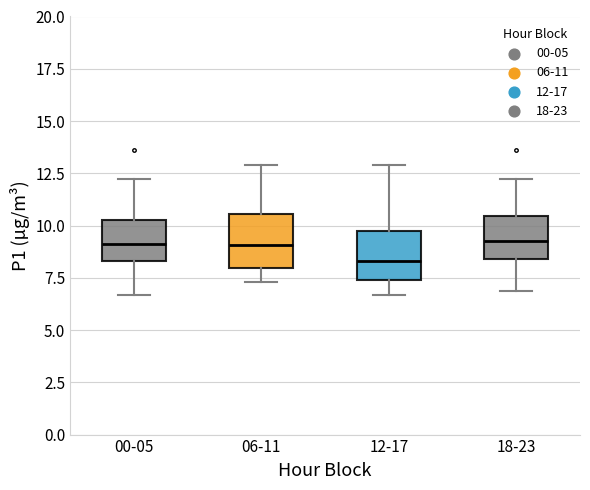

Which box's median line is the lowest?

12-17